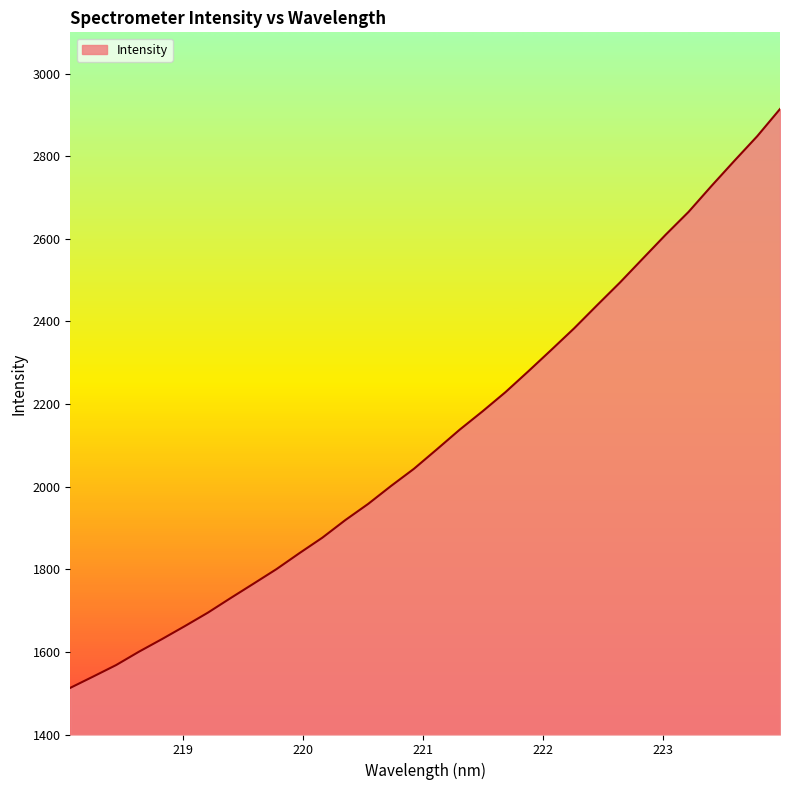

Reading right to left, what are all the values shown in this chart?

2914.4	2848.3	2788.7	2727.8	2665.2	2610.0	2552.1	2494.1	2439.1	2383.4	2331.1	2279.5	2228.9	2182.5	2138.0	2090.3	2043.3	2001.7	1958.2	1919.0	1876.5	1839.0	1800.5	1765.3	1730.4	1694.9	1662.4	1631.0	1600.6	1568.1	1540.3	1512.9